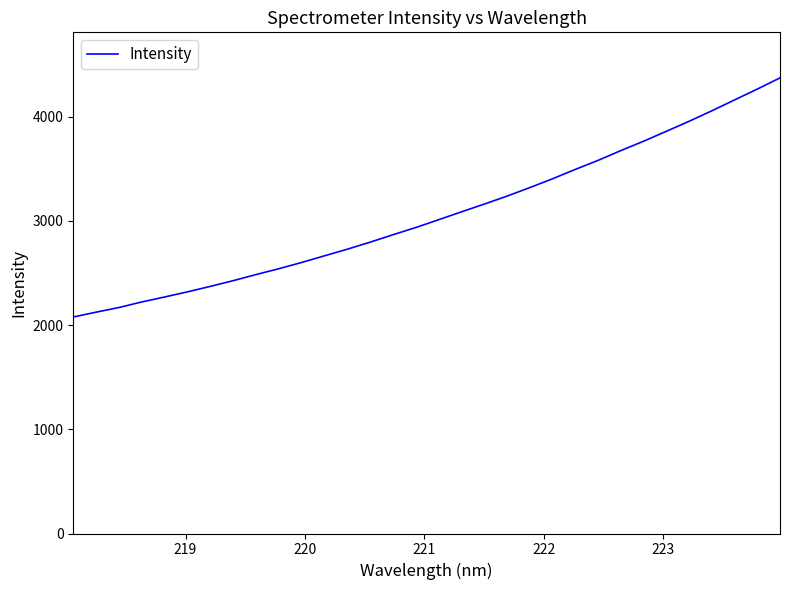

Is this an area chart (filled region under the line)?

No